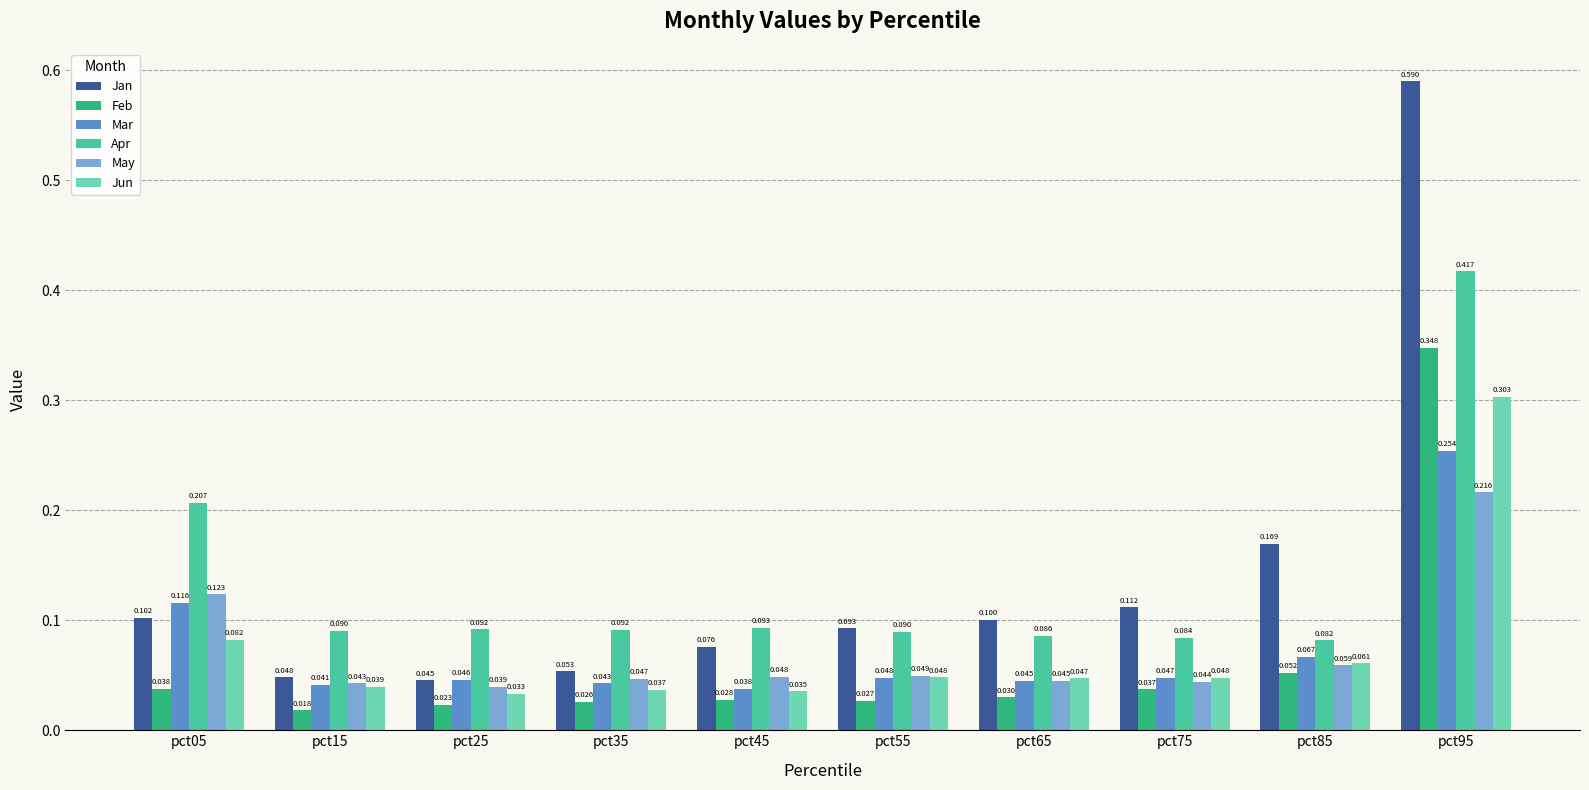

Which series has the largest total across all categories?

Jan